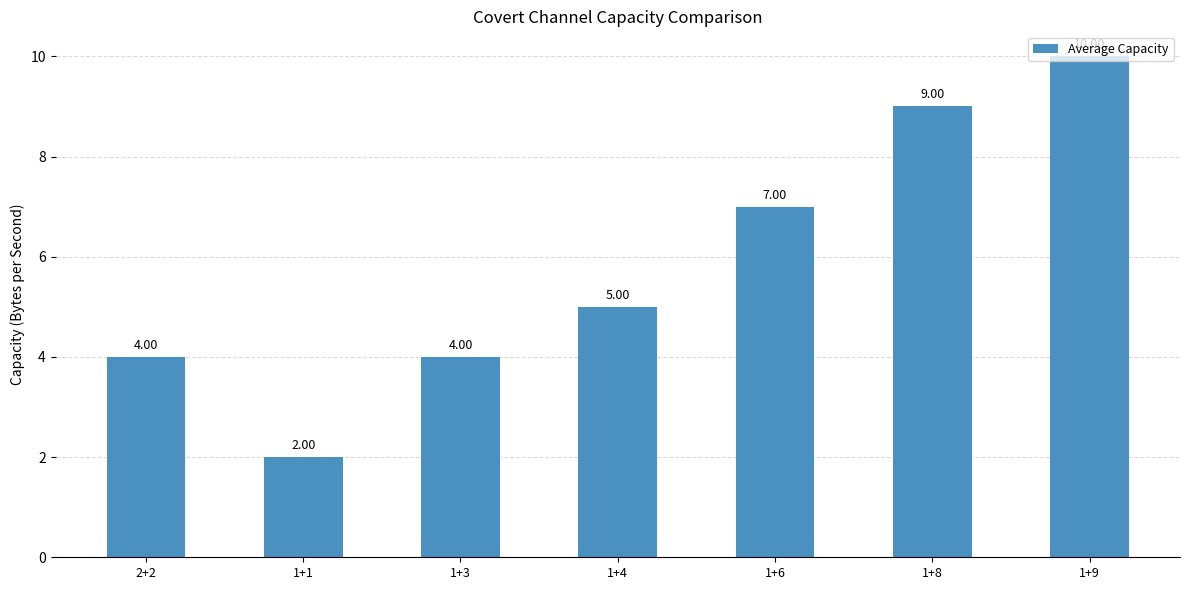

How many values are between 4 and 9?

5